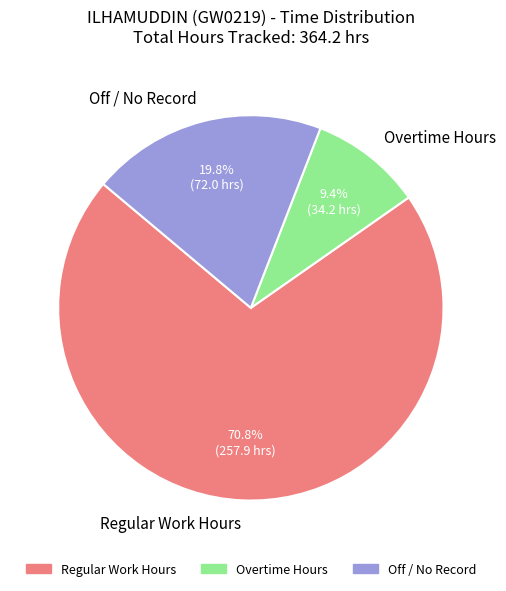

To the nearest percent, what is the difference between the largest and smallest slice percentages?

61%